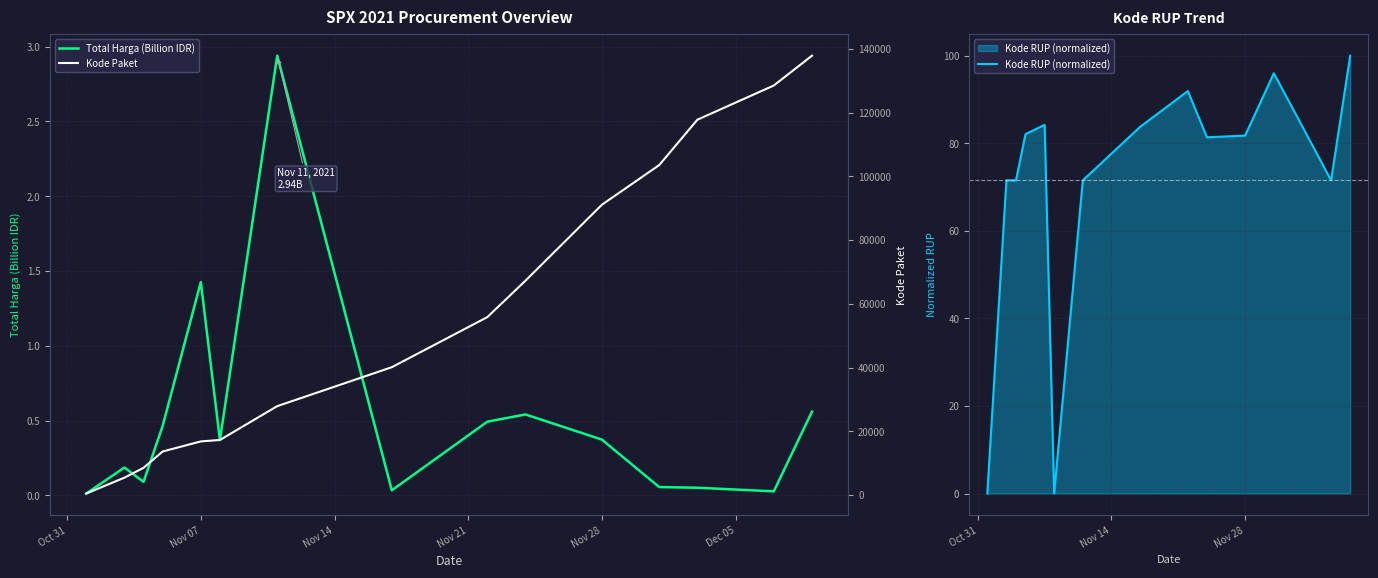

What is the difference between the maximum and minimum values in the Kode Paket series?

137412.0